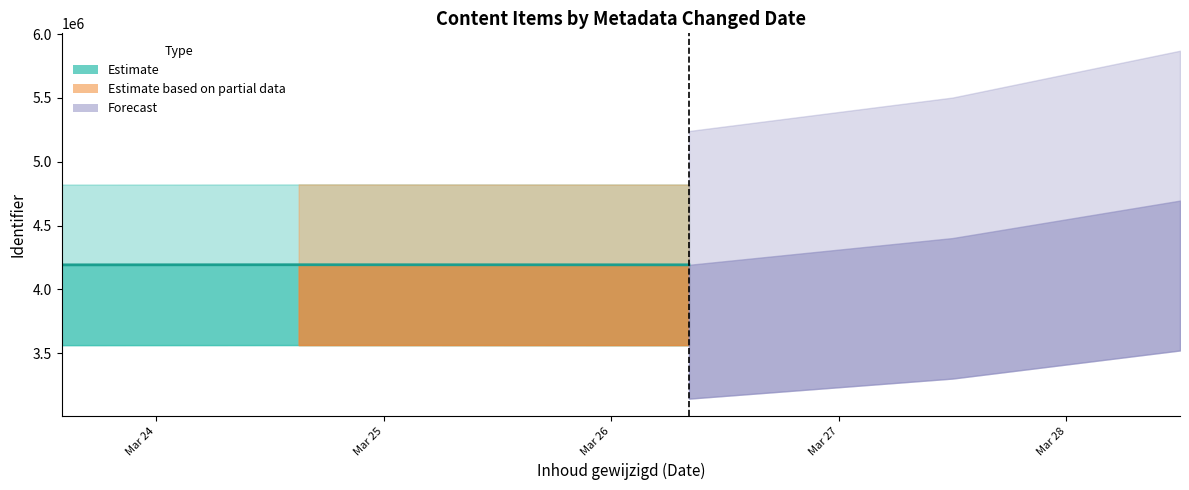

The value at Mar 25 is 6836989. True or false?

False